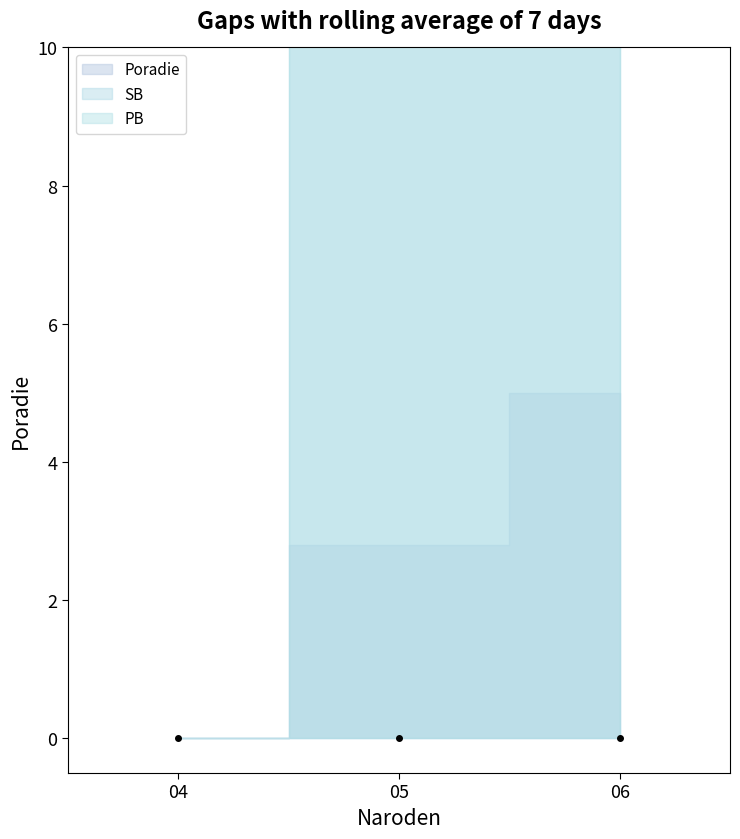

What is the difference between the maximum and minimum values in the PB series?

2.4